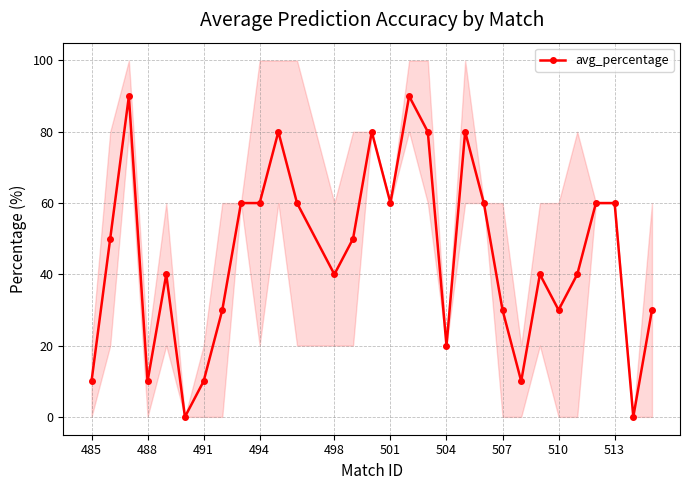

What is the maximum value for avg_percentage?

90